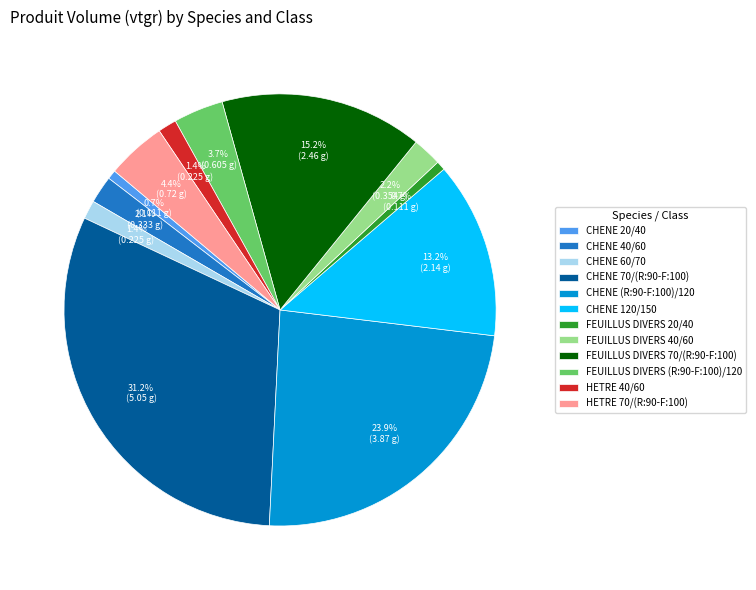

What is the largest slice in the pie chart?

CHENE 70/(R:90-F:100)